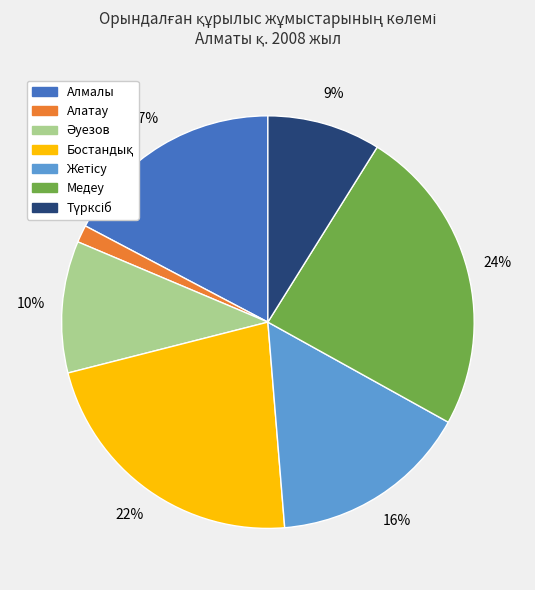

To the nearest percent, what portion does Медеу represent?

24%